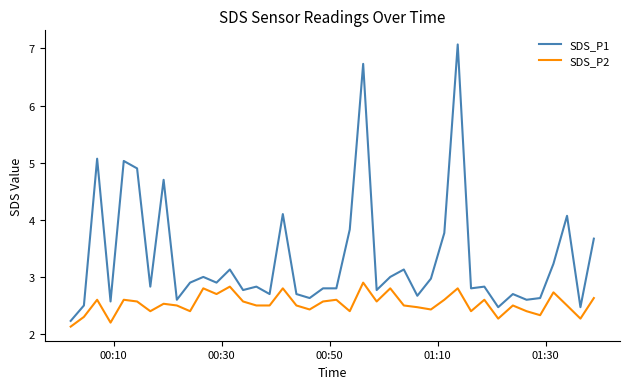

What is the maximum value shown in the chart?

7.1